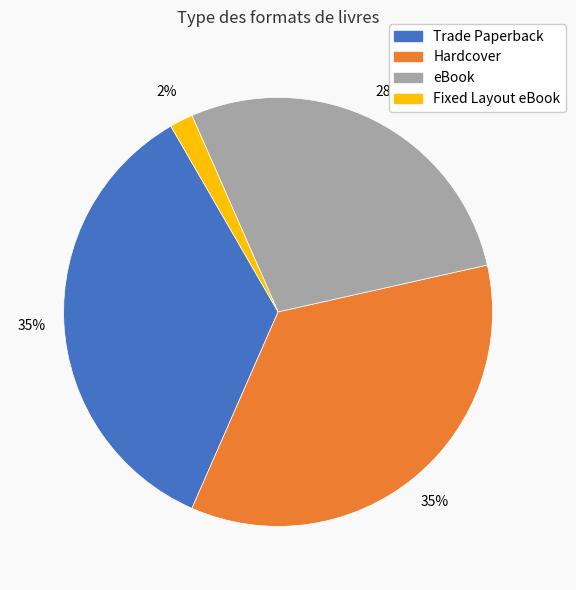

Is there any slice that represents more than half of the pie?

No